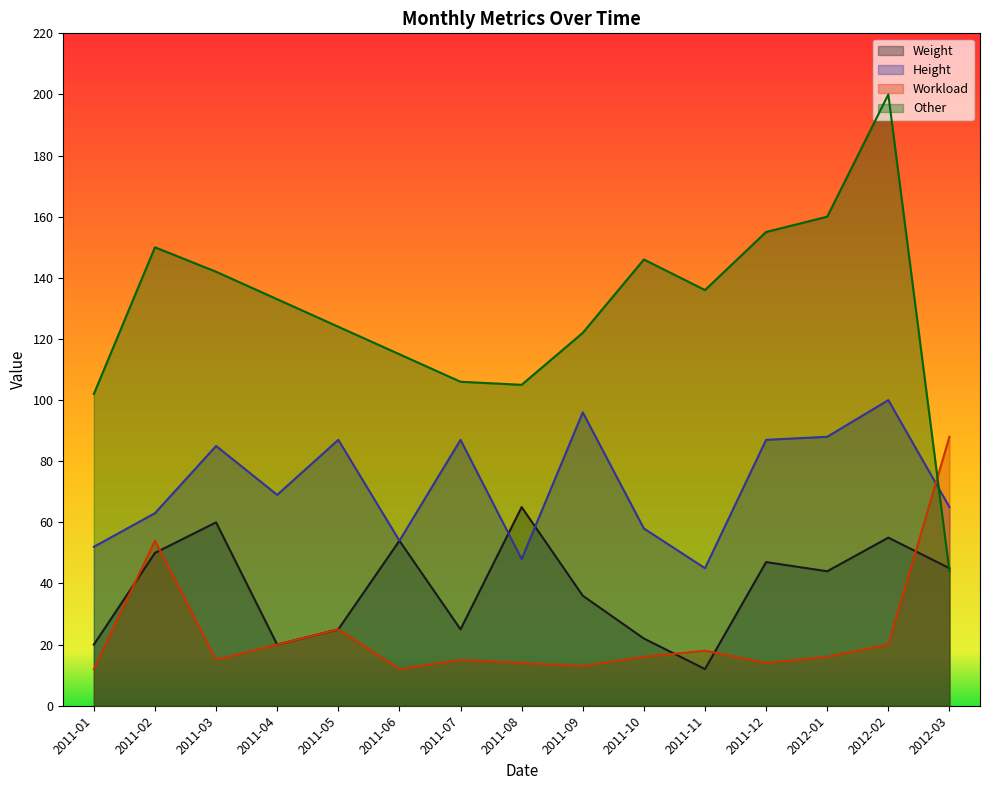

Where is Other nearest to the value 122?

2011-09